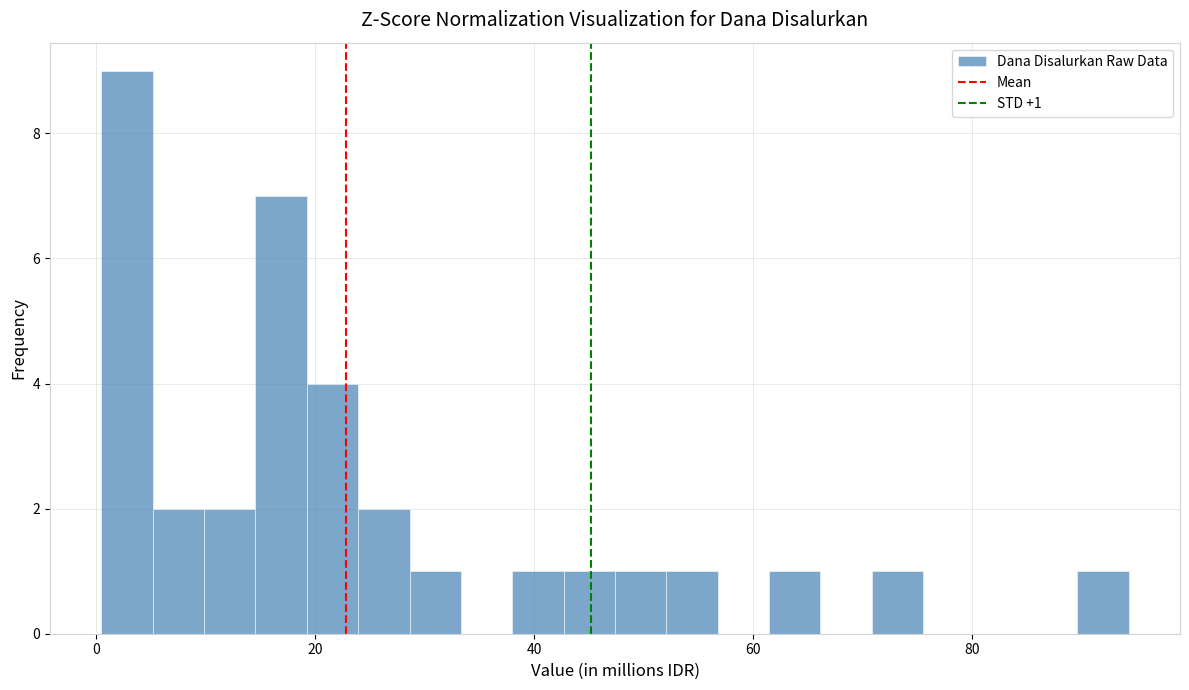

Around what value on the x-axis is the tallest bar? Give the approximate position of its centre, as read against the axis.

2